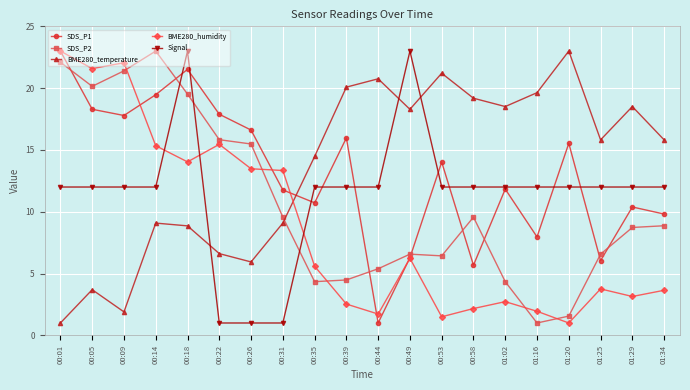

After their last crossing, which series has the higher values: BME280_humidity or SDS_P1?

SDS_P1